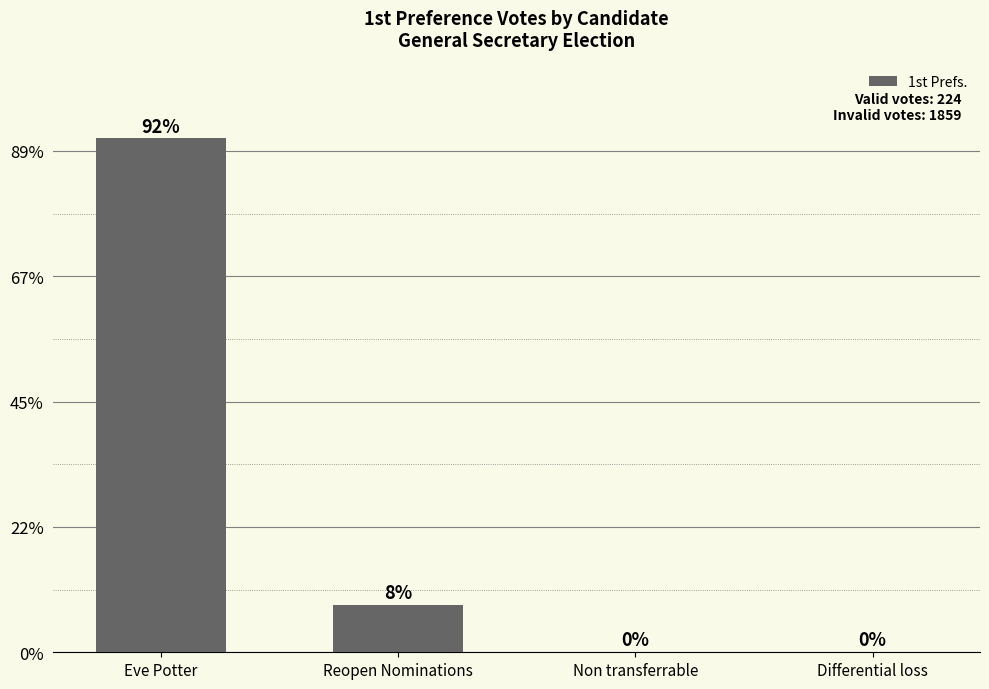

Reading left to right, extract all data points from this chart.

205	19	0	0